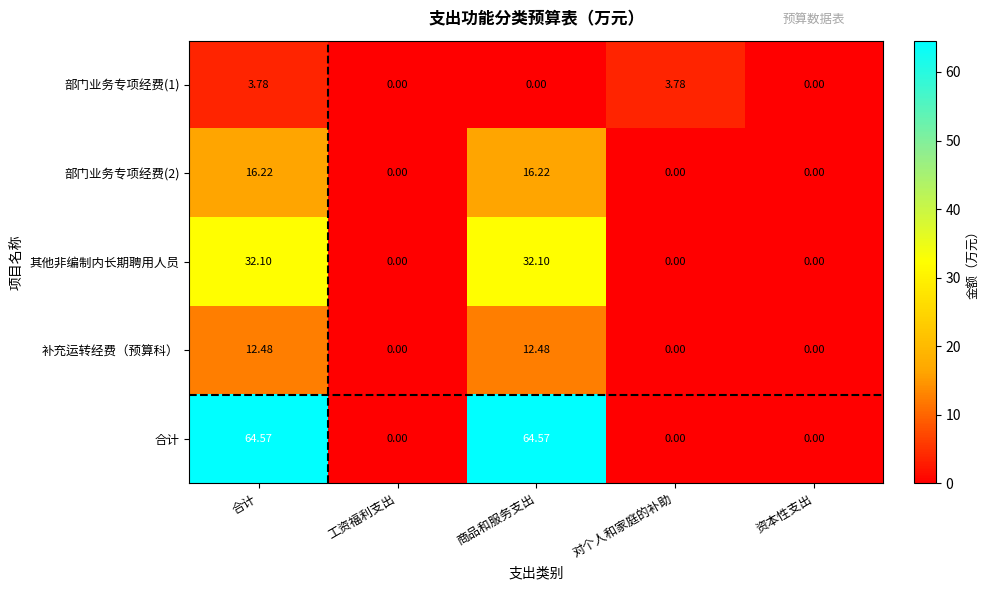

Which series has the widest spread of values?

合计